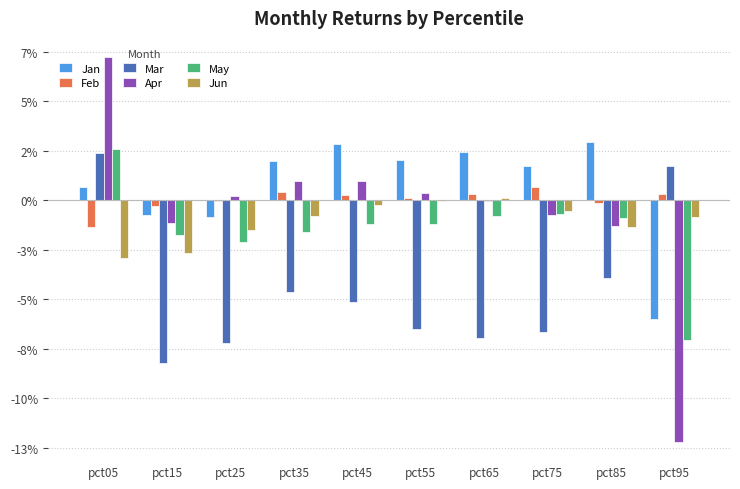

Are the bars horizontal?

No